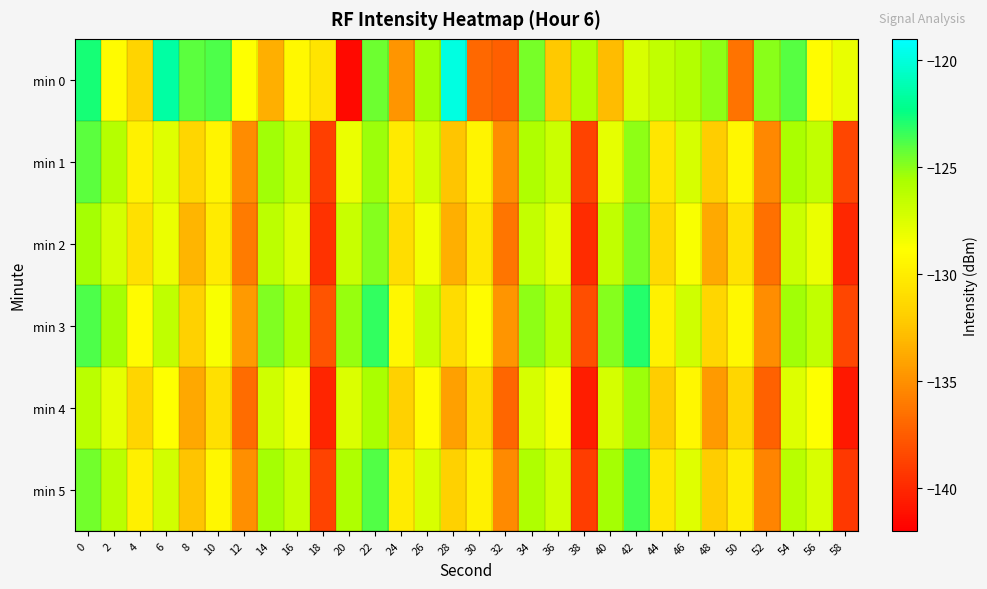

Between 34 and 44, which series saw the biggest shift?

min 4